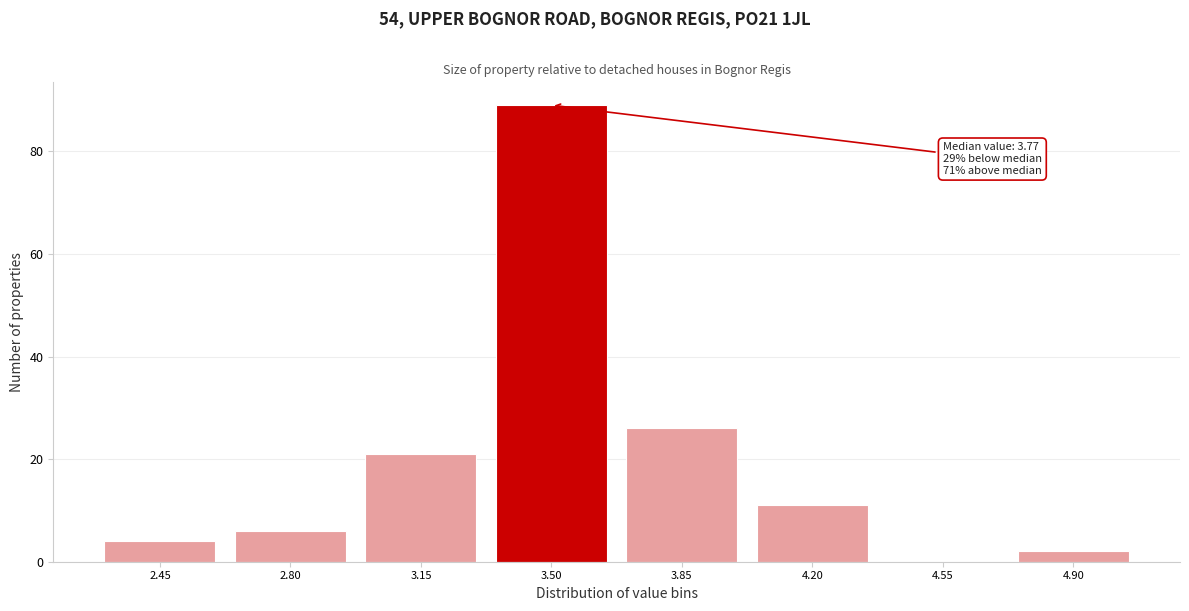

Reading right to left, what are all the values shown in this chart?

4.90=2	4.55=0	4.20=11	3.85=26	3.50=89	3.15=21	2.80=6	2.45=4